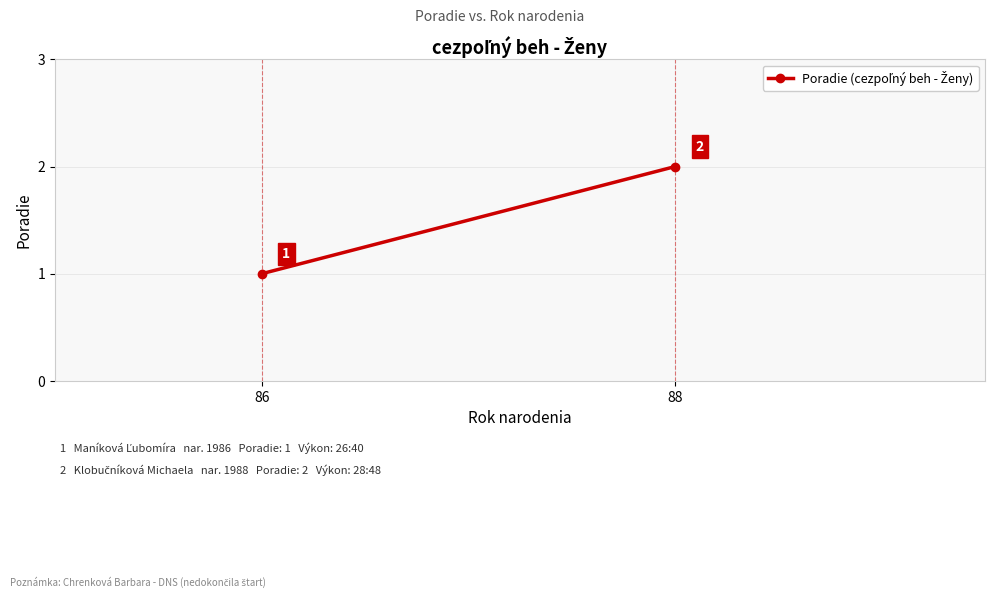

Reading right to left, transcribe all the data shown in this chart.

2	1